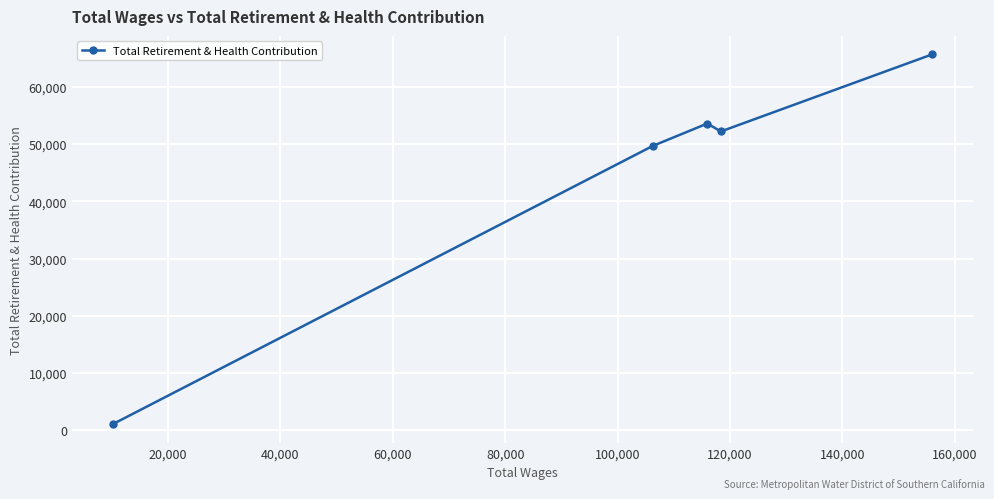

What is the value of the 3rd point from the left?

53575